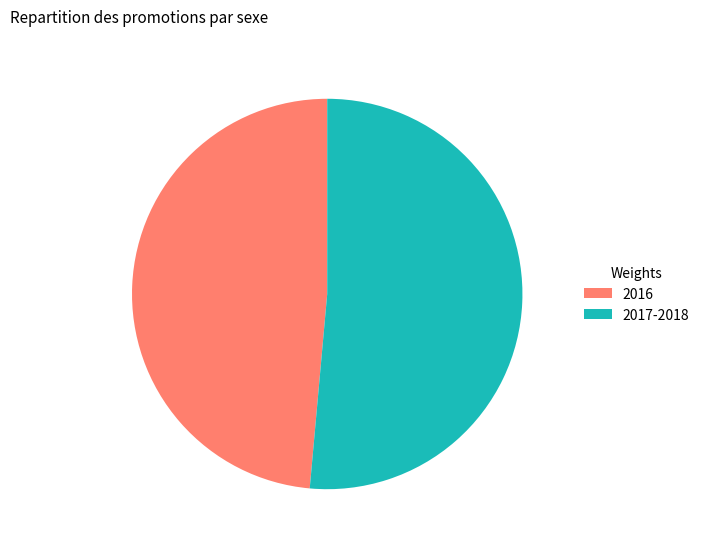

Do 2016 and 2017-2018 together represent more than half of the pie?

Yes